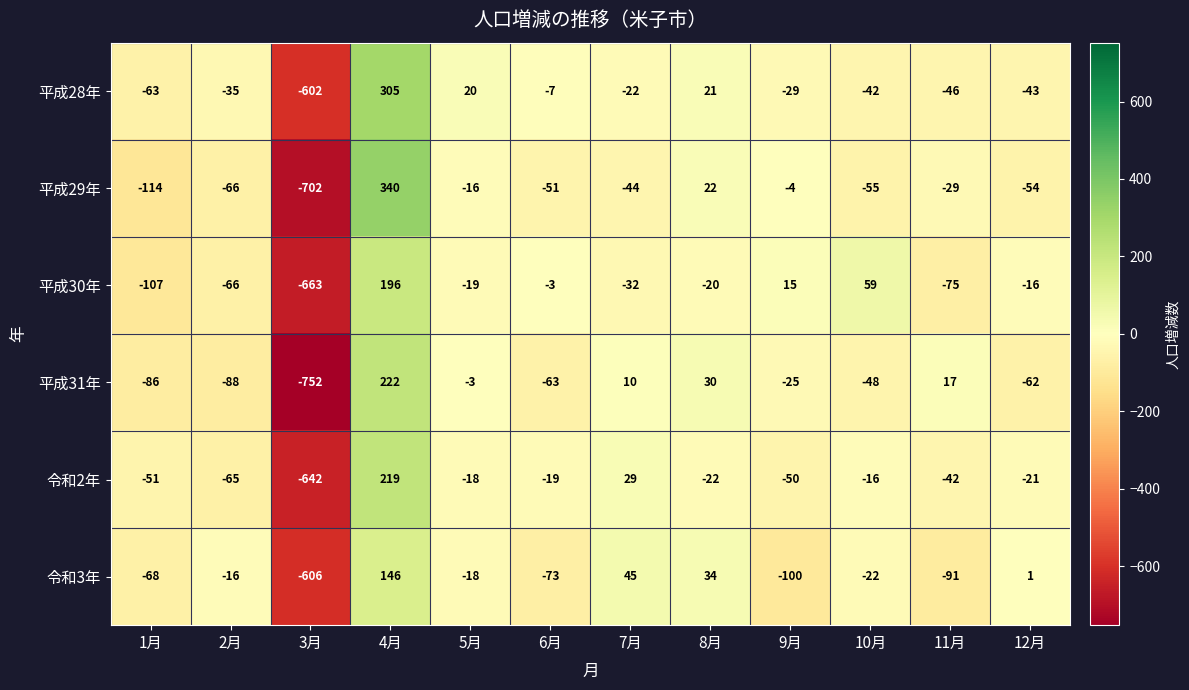

Which series changed the most between 10月 and 11月?

平成30年